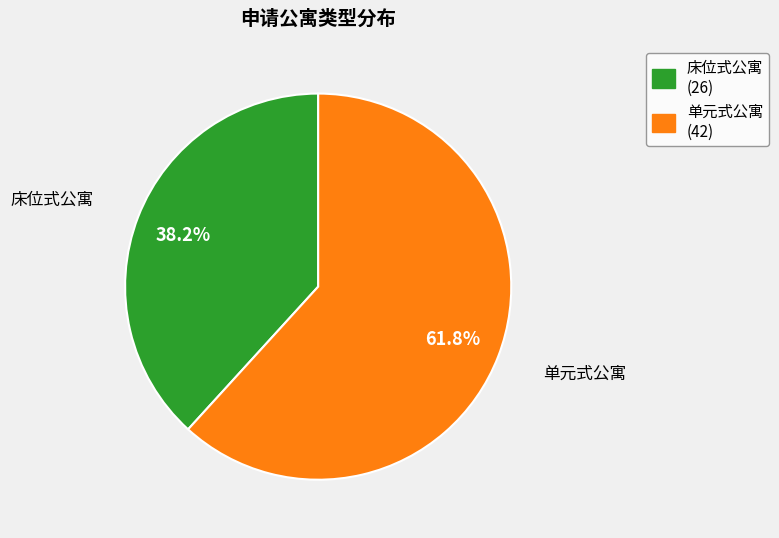

Is there a majority slice in this chart?

Yes